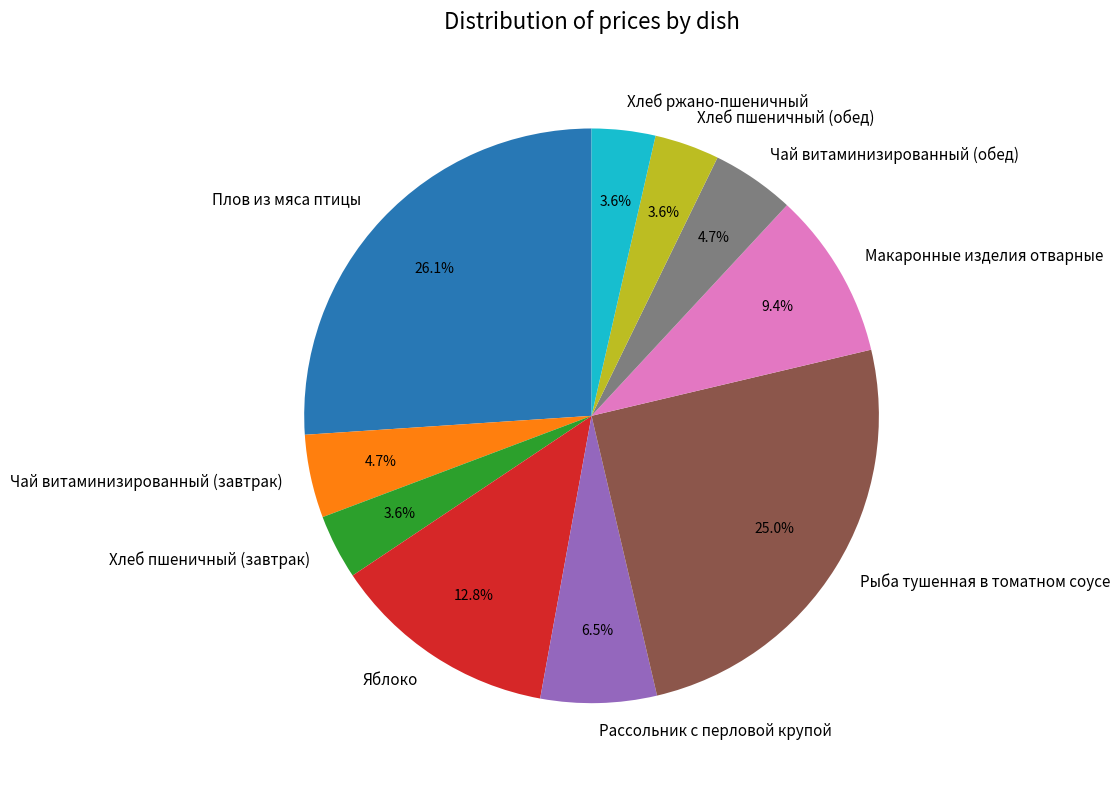

To the nearest percent, what percentage of the pie is Рыба тушенная в томатном соусе?

25%